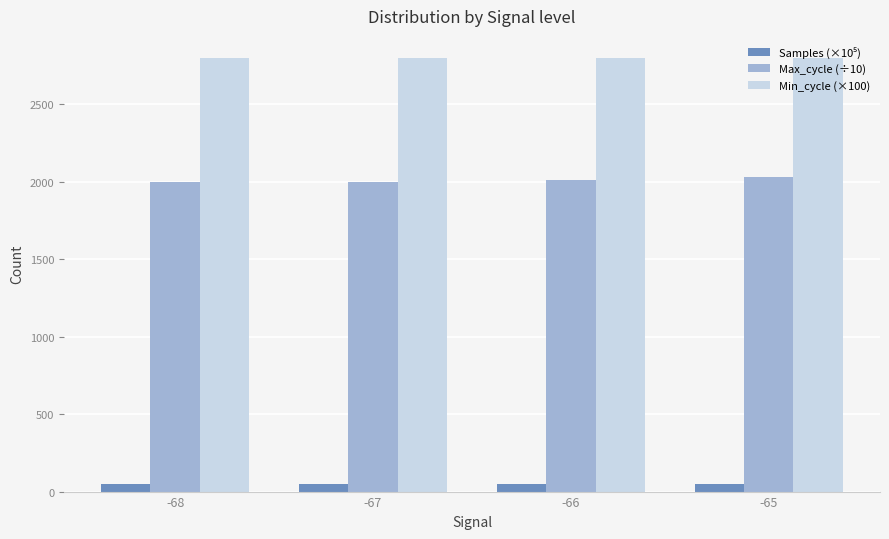

What is the lowest value of the Max_cycle (÷10) series?

1996.7